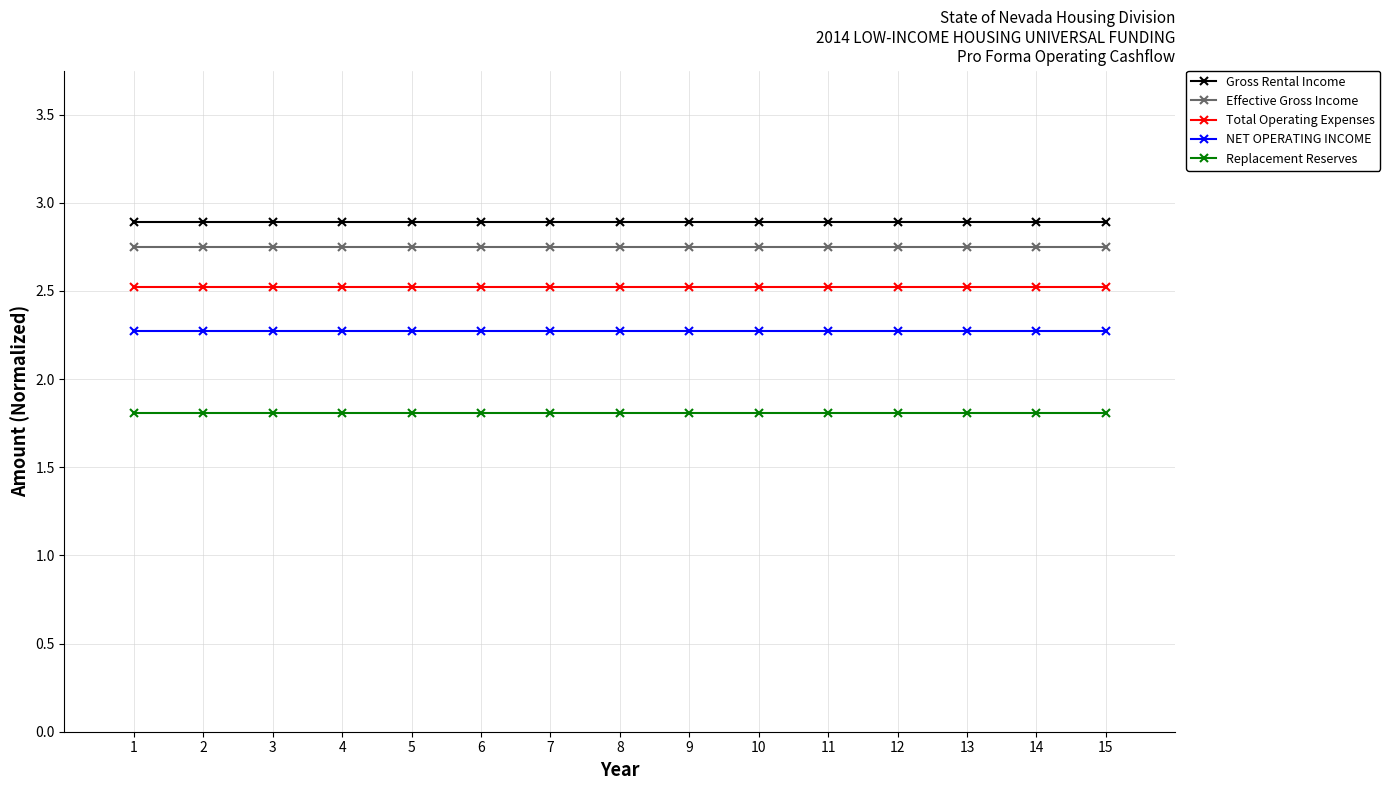

What is the minimum value for Replacement Reserves?

1.8